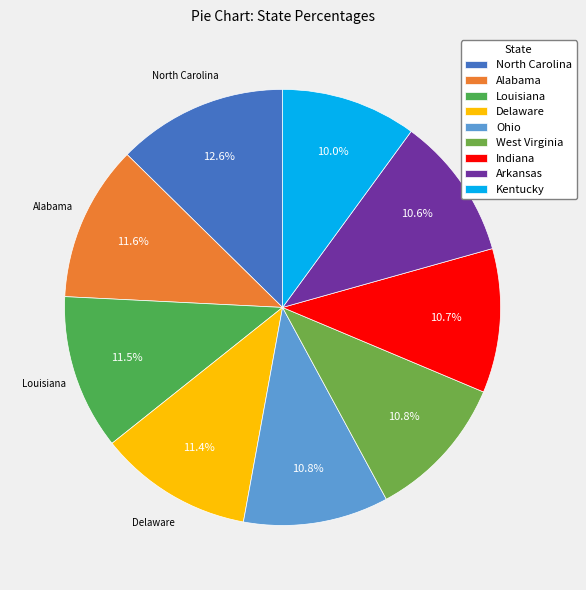

To the nearest percent, what is the average slice percentage?

11%